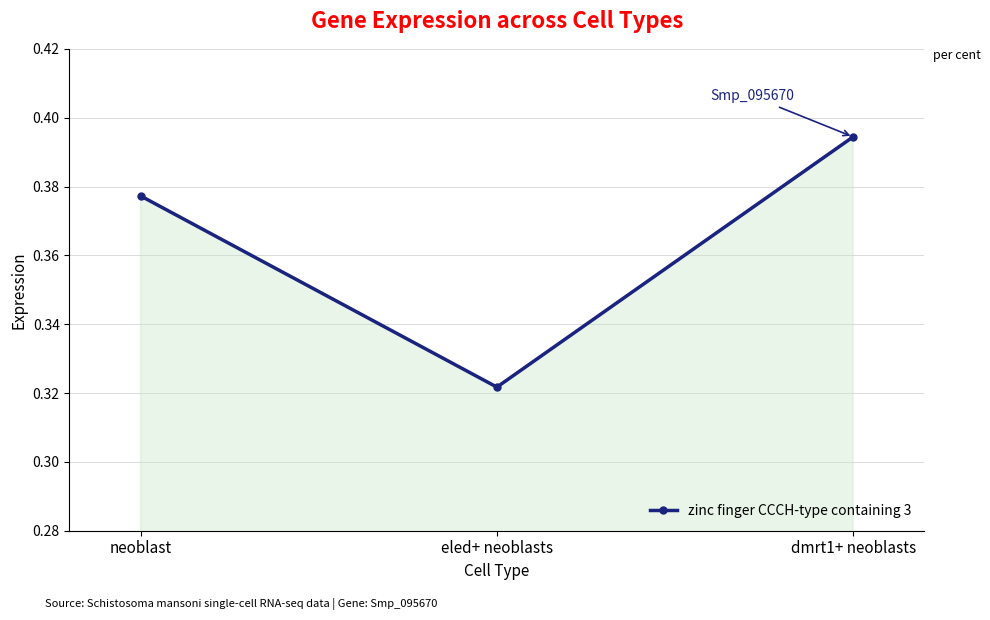

List the labels in order of value, largest first.

dmrt1+ neoblasts, neoblast, eled+ neoblasts